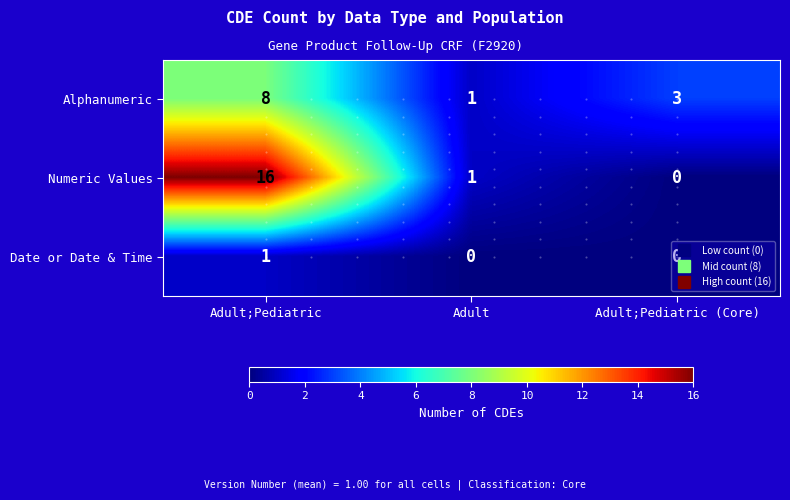

Between Adult;Pediatric and Adult;Pediatric (Core), which series saw the biggest shift?

Numeric Values